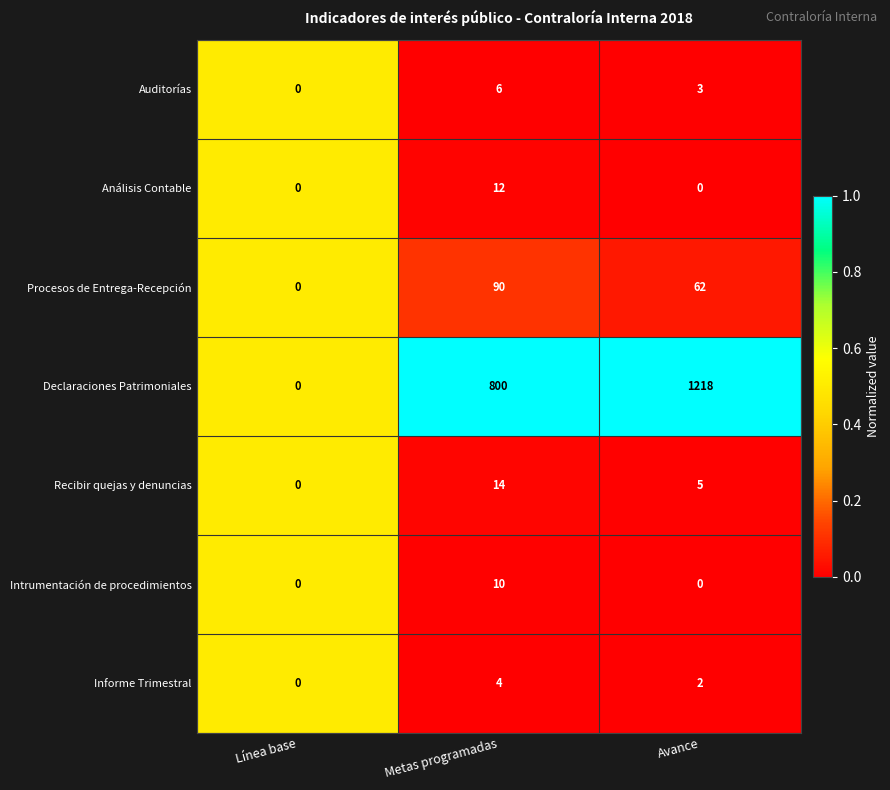

Count the number of data series in this chart.

7